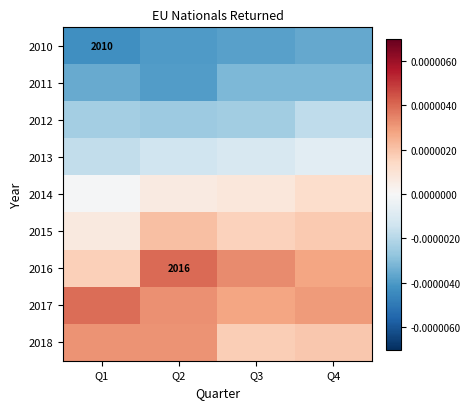

Rank the categories by 2014 value from lowest to highest.

Q1, Q2, Q3, Q4